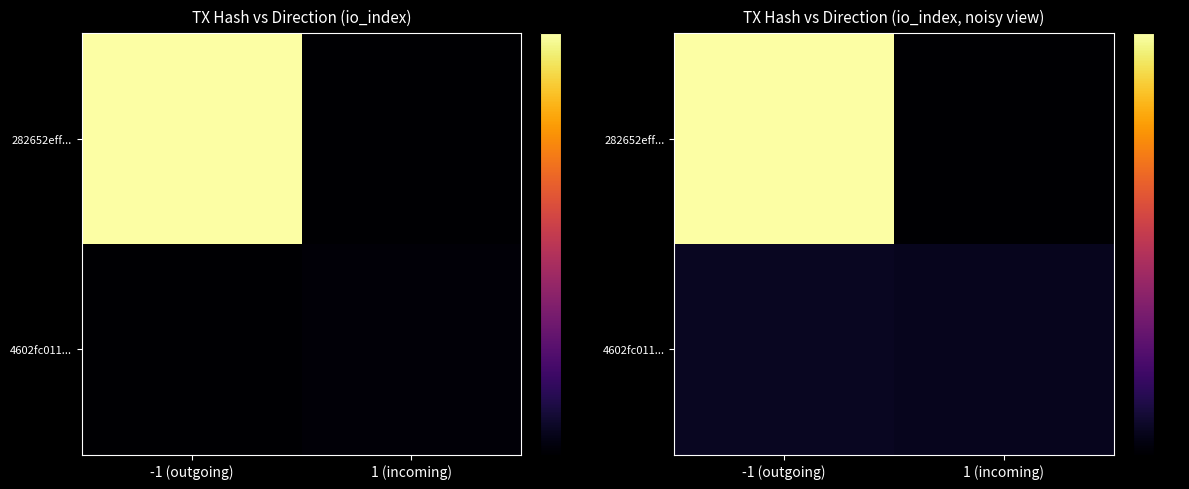

At -1 (outgoing), list the series in order from largest to smallest.

282652eff..., 4602fc011...